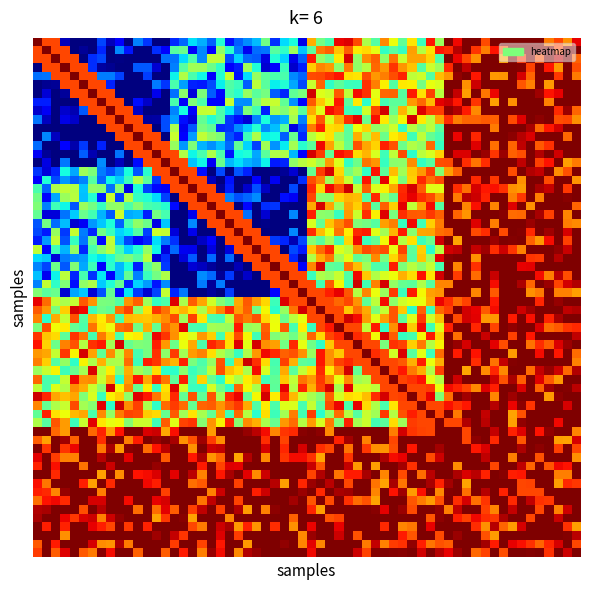

At which category does the chart reach its peak across all series?

4